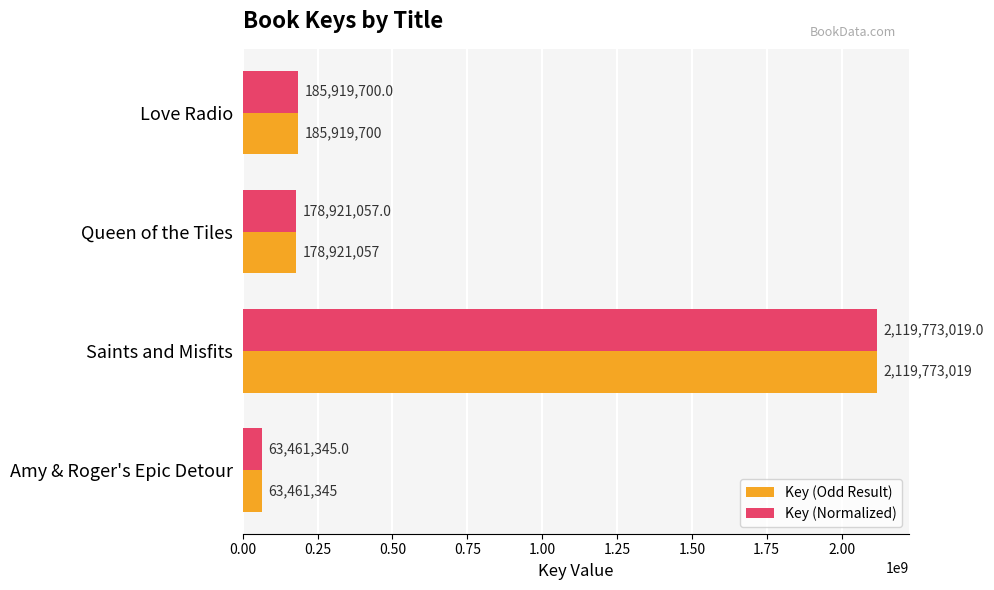

What is the minimum value for Key (Odd Result)?

63461345